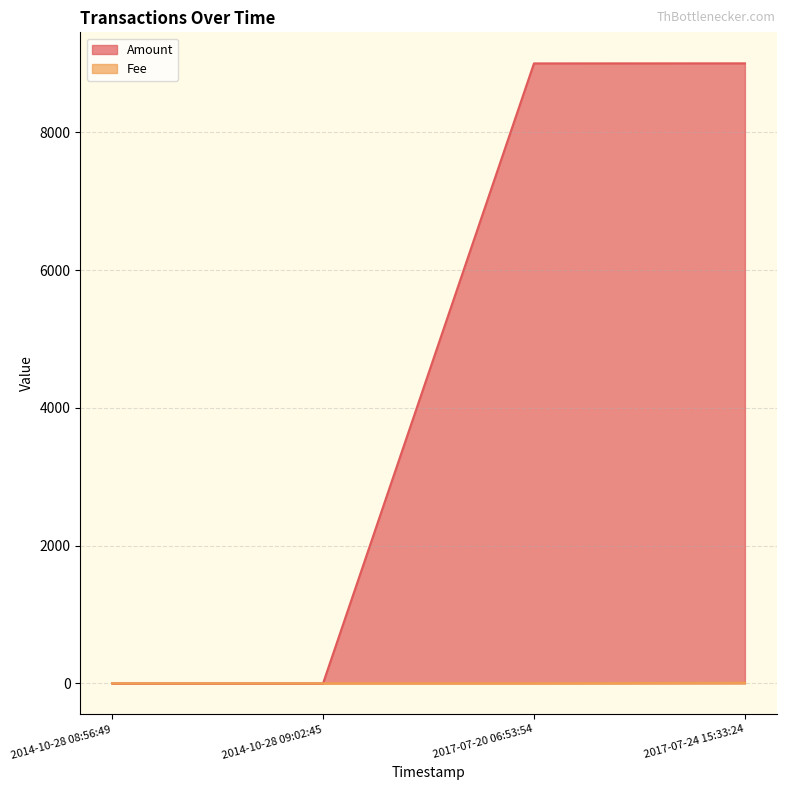

True or false: Amount has more than 0 points higher than both neighbors.

False